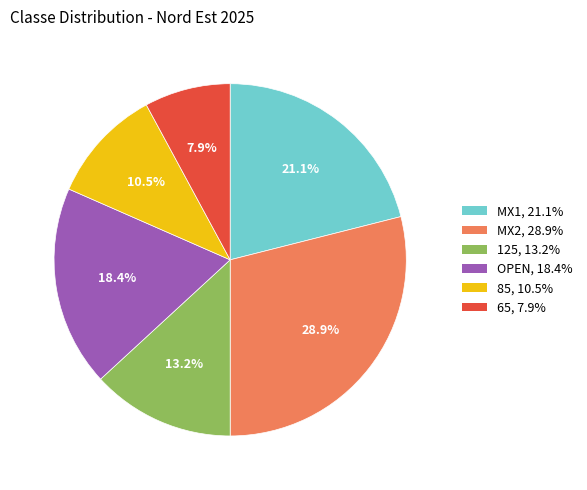

To the nearest percent, what percentage of the pie is MX2?

29%